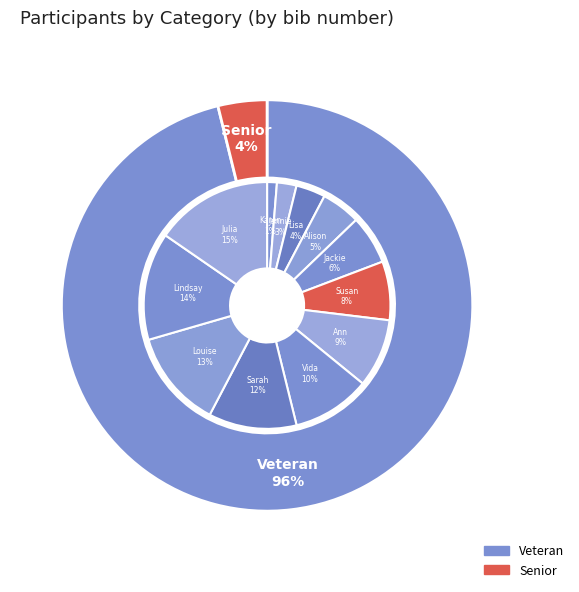

How many slices are in this pie chart?

12